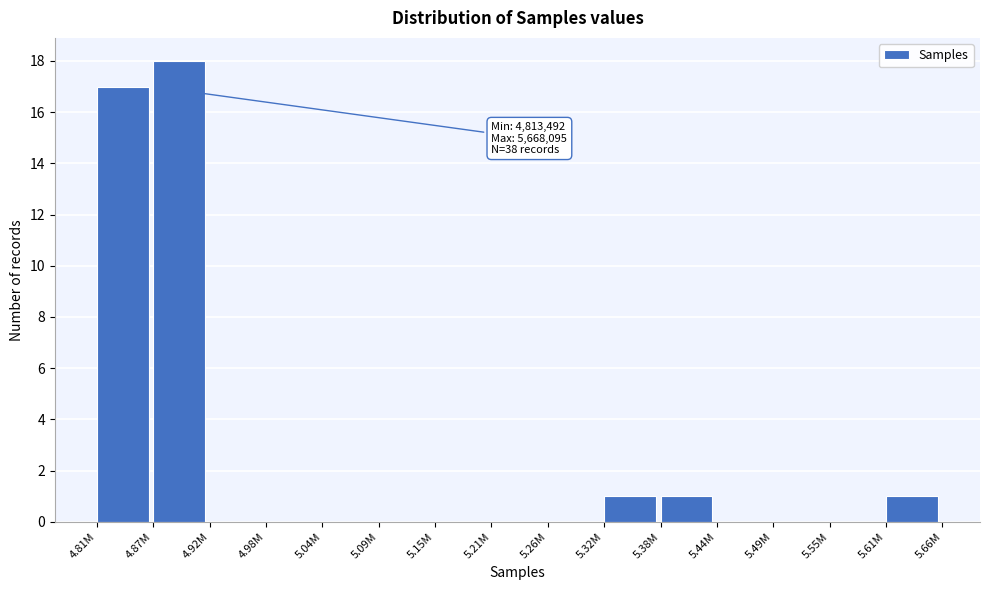

Reading left to right, extract all data points from this chart.

4.81M=17	4.87M=18	4.92M=0	4.98M=0	5.04M=0	5.09M=0	5.15M=0	5.21M=0	5.26M=0	5.32M=1	5.38M=1	5.44M=0	5.49M=0	5.55M=0	5.61M=1